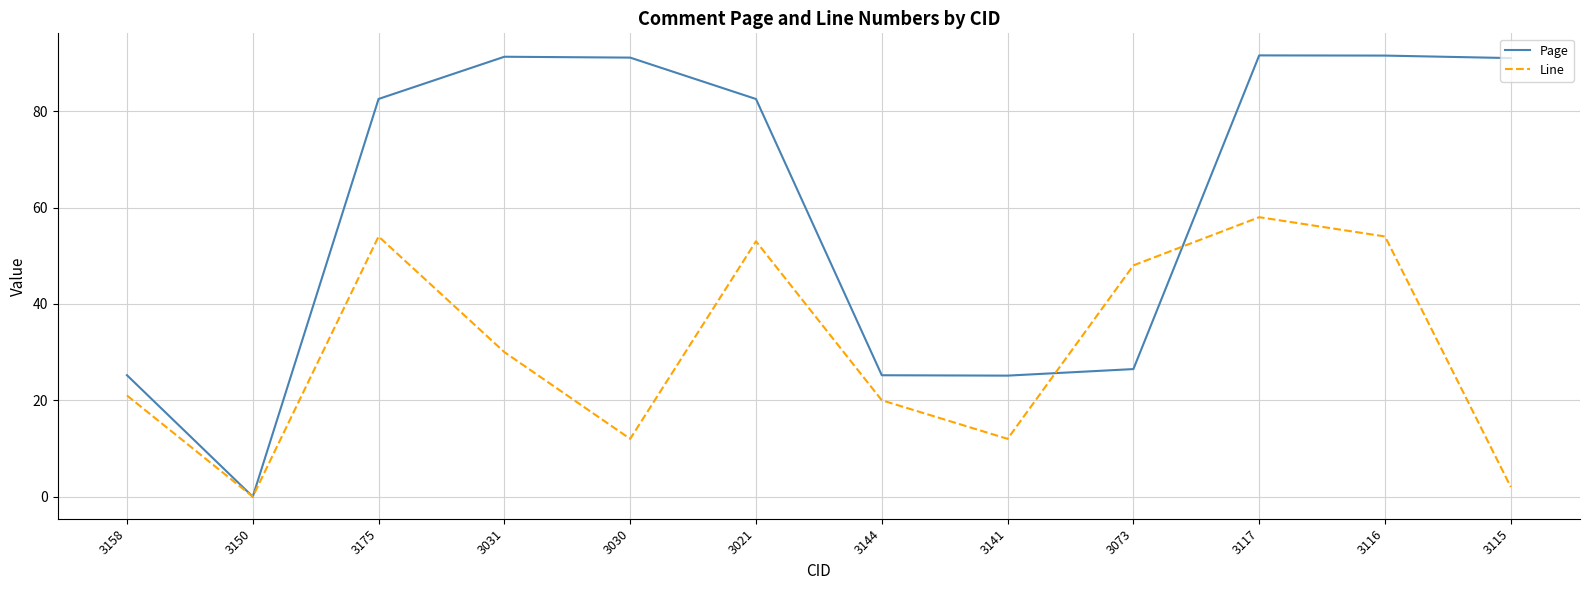

Which series ends up on top after the final intersection of Page and Line?

Page